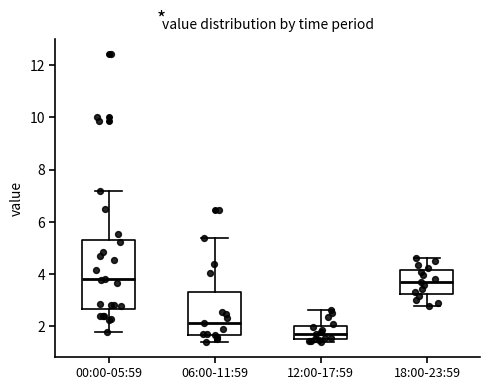

Comparing the boxes themselves (not the whiskers), which one is the tallest?

00:00-05:59